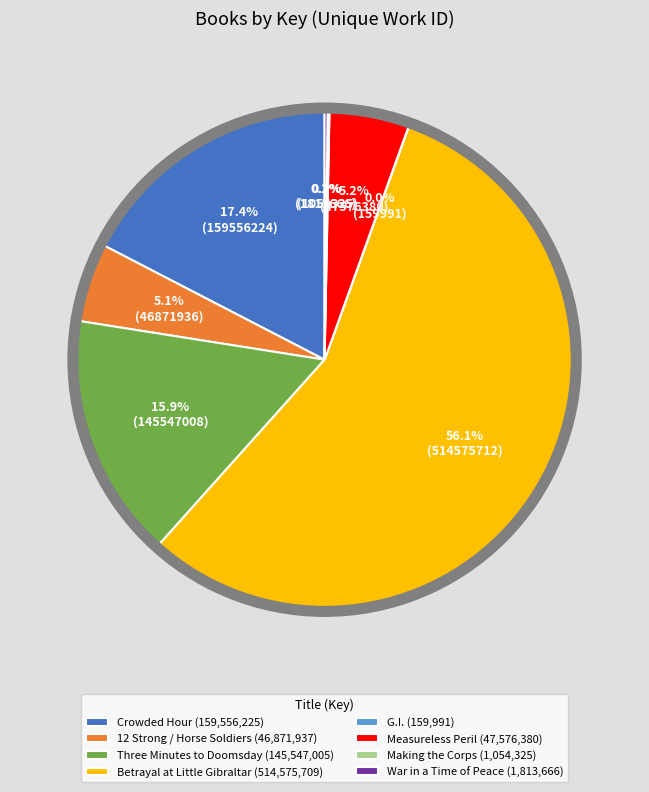

Which has a higher value, Betrayal at Little Gibraltar (514,575,709) or 12 Strong / Horse Soldiers (46,871,937)?

Betrayal at Little Gibraltar (514,575,709)